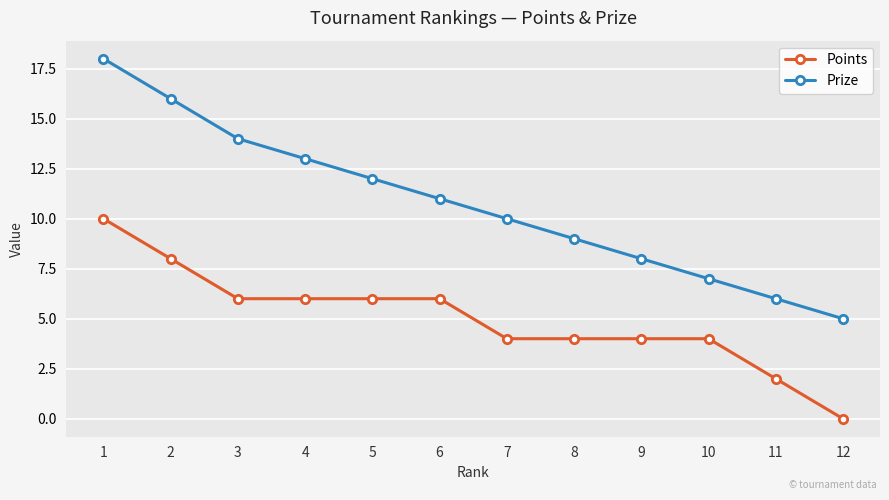

What is the sum of the Prize values at 2 and 10?

23